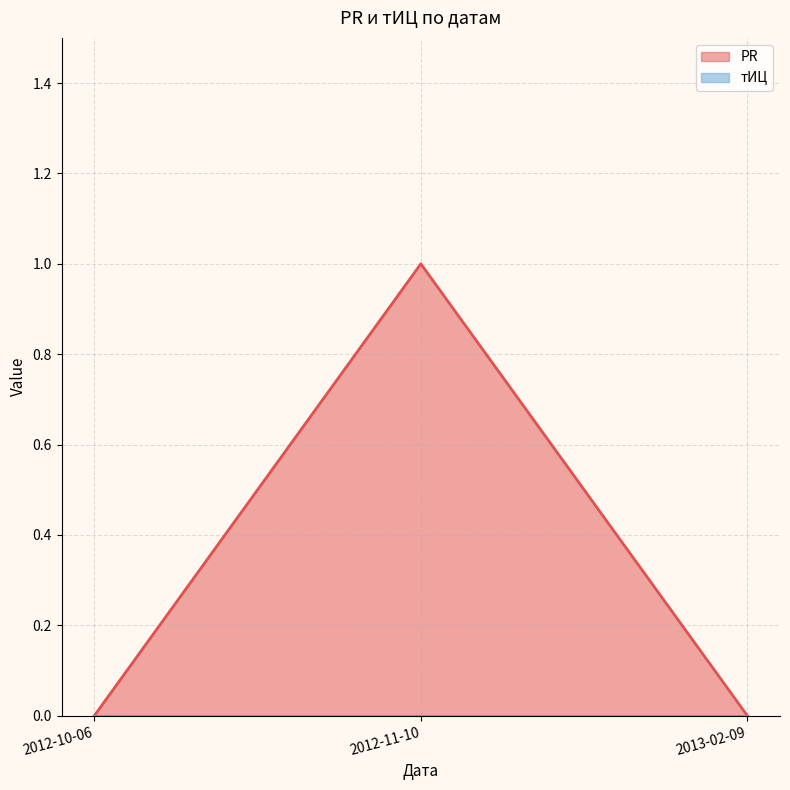

Reading left to right, what are all the values shown in this chart?

0	1	0